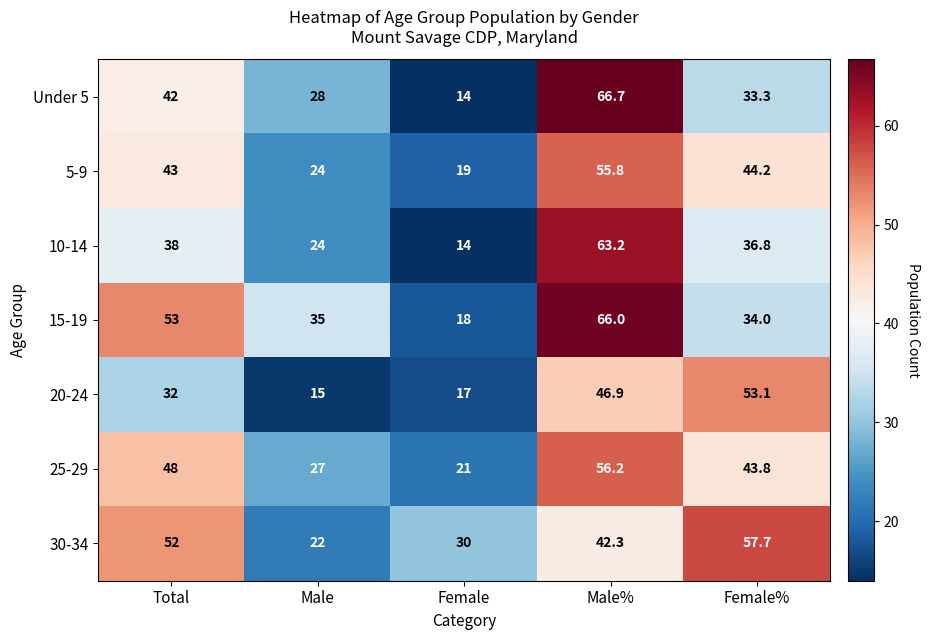

Which category has the lowest value across all series?

Female